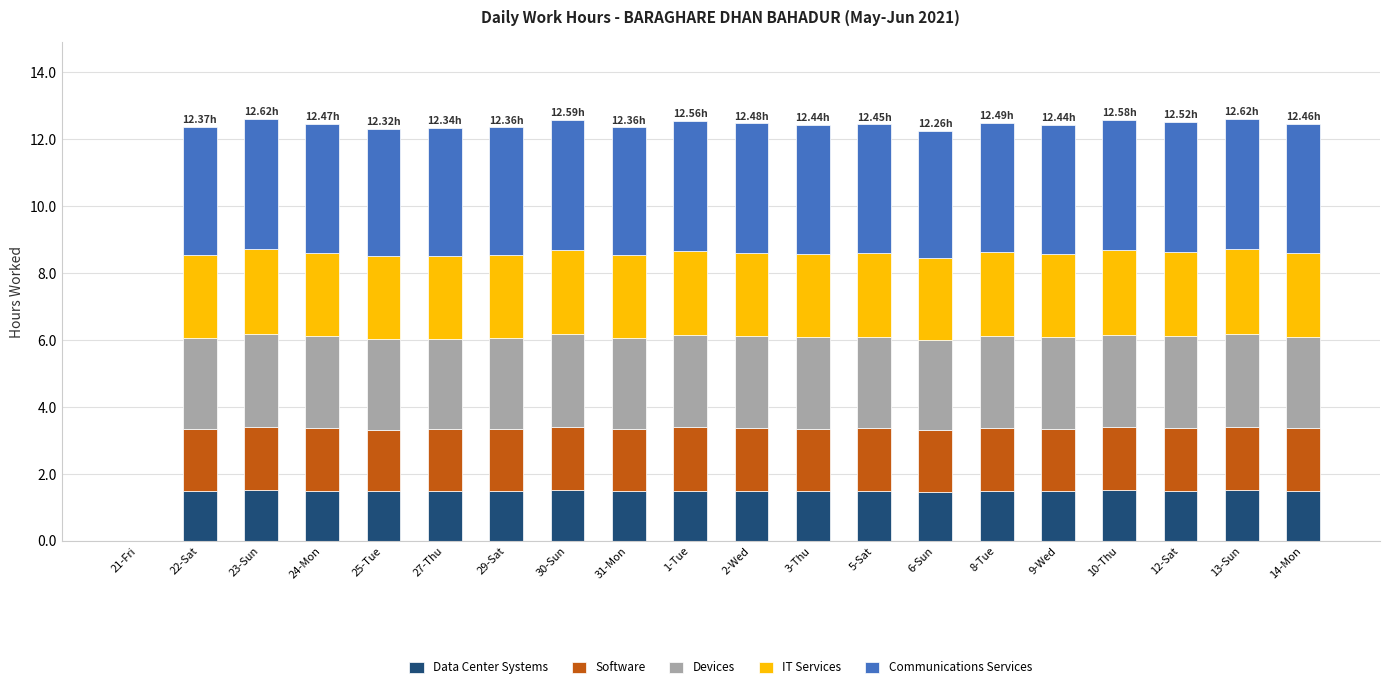

What is the sum of all Data Center Systems values?

28.4